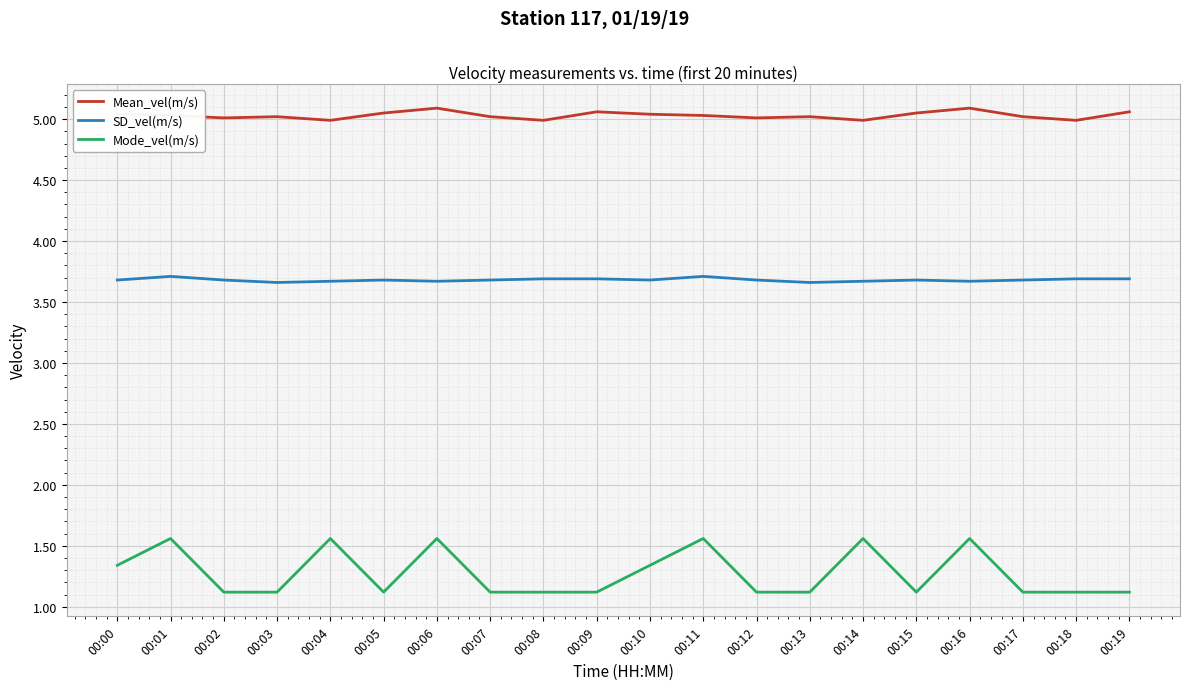

List the series in order of their overall mean, highest first.

Mean_vel(m/s), SD_vel(m/s), Mode_vel(m/s)